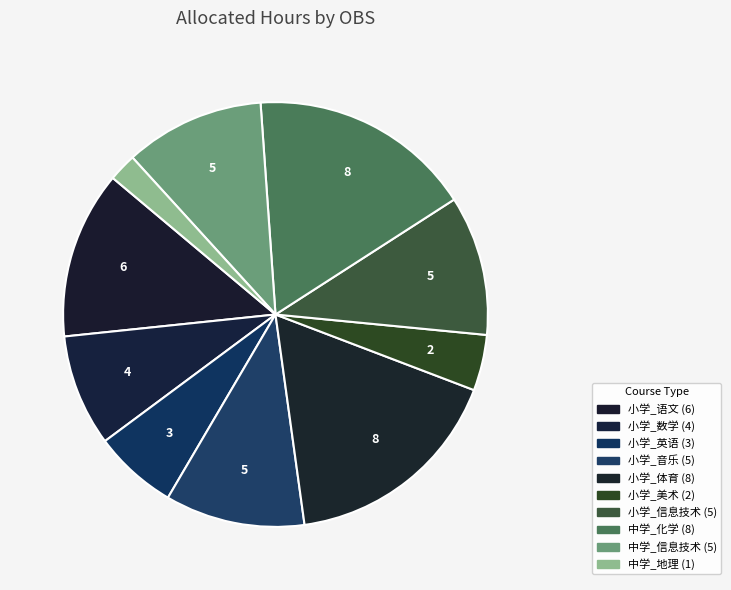

What portion of the pie excludes 小学_音乐?

89.4%